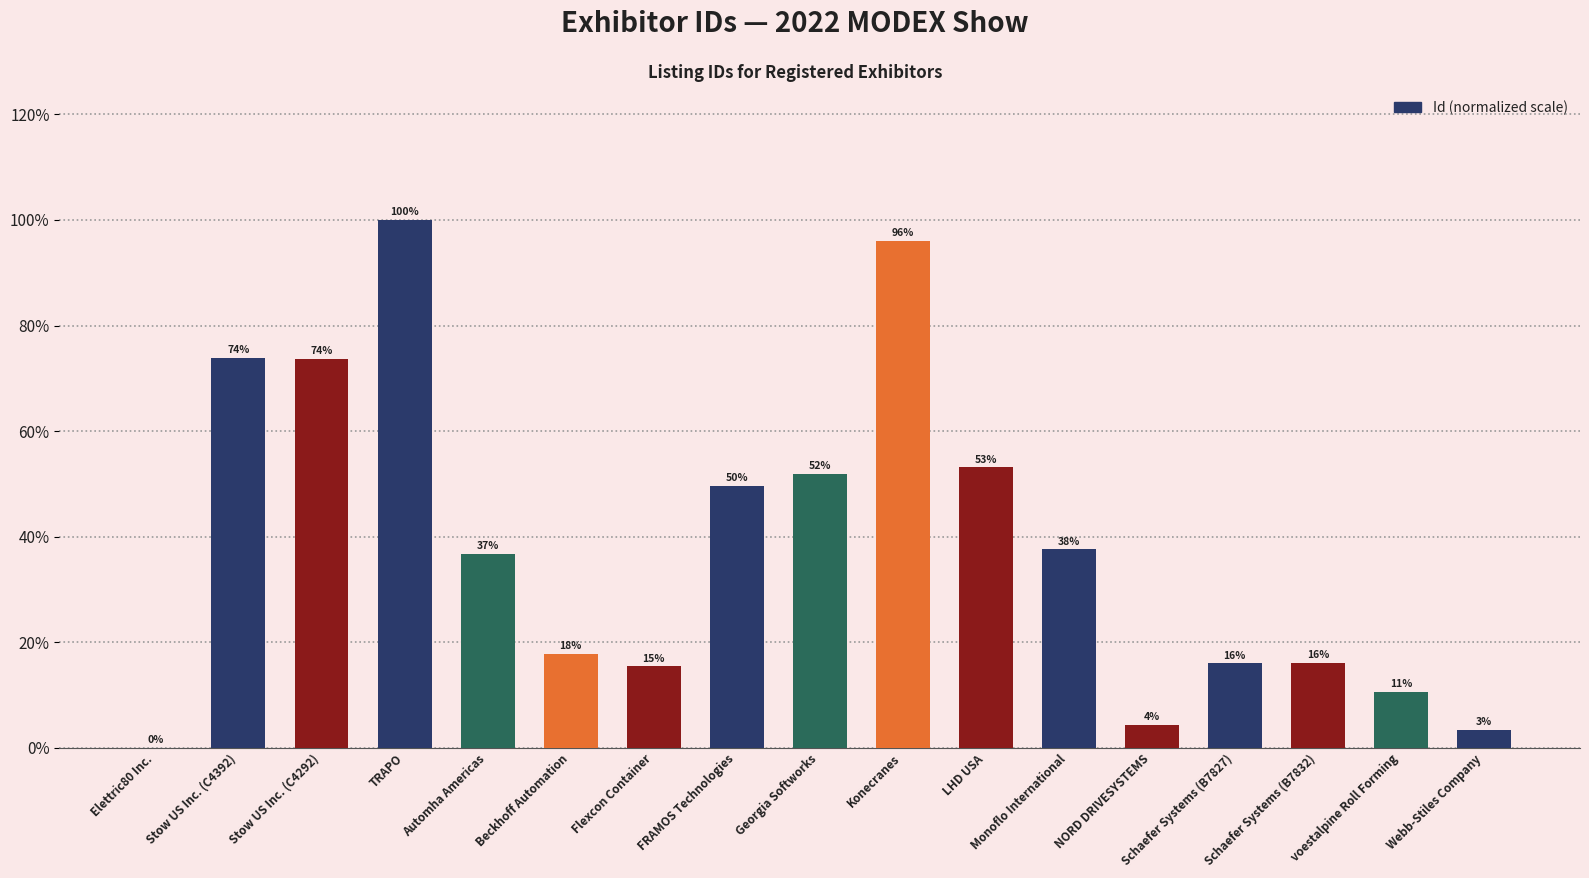

At which label is the value closest to 50?

FRAMOS Technologies